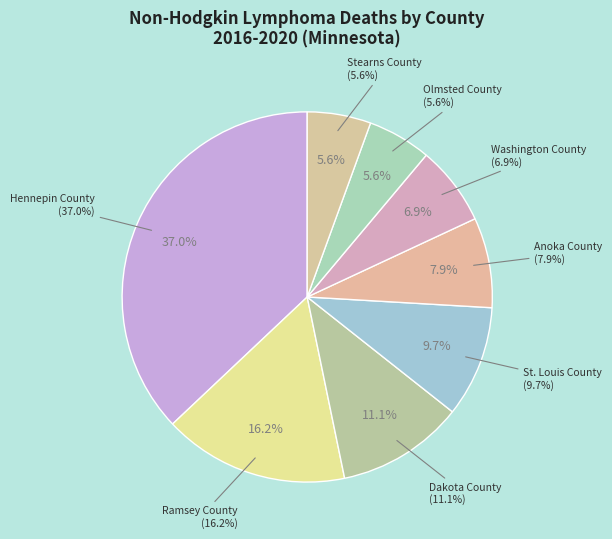

Which category has the smallest portion of the pie?

Olmsted County